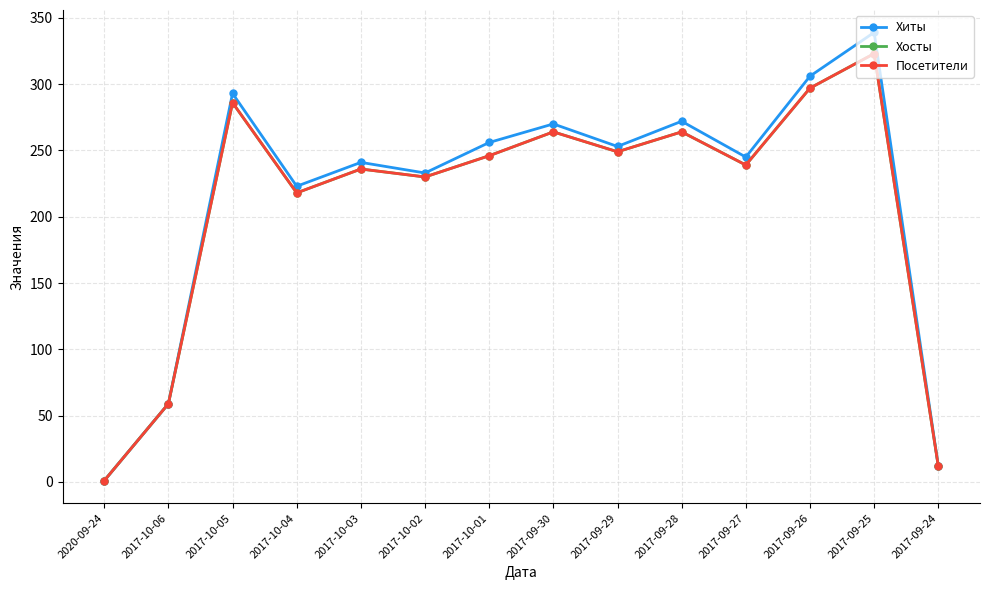

Reading left to right, what are all the values shown in this chart?

Хиты: 1	59	293	223	241	233	256	270	253	272	245	306	339	12
Хосты: 1	59	286	218	236	230	246	264	249	264	239	297	323	12
Посетители: 1	59	286	218	236	230	246	264	249	264	239	297	323	12